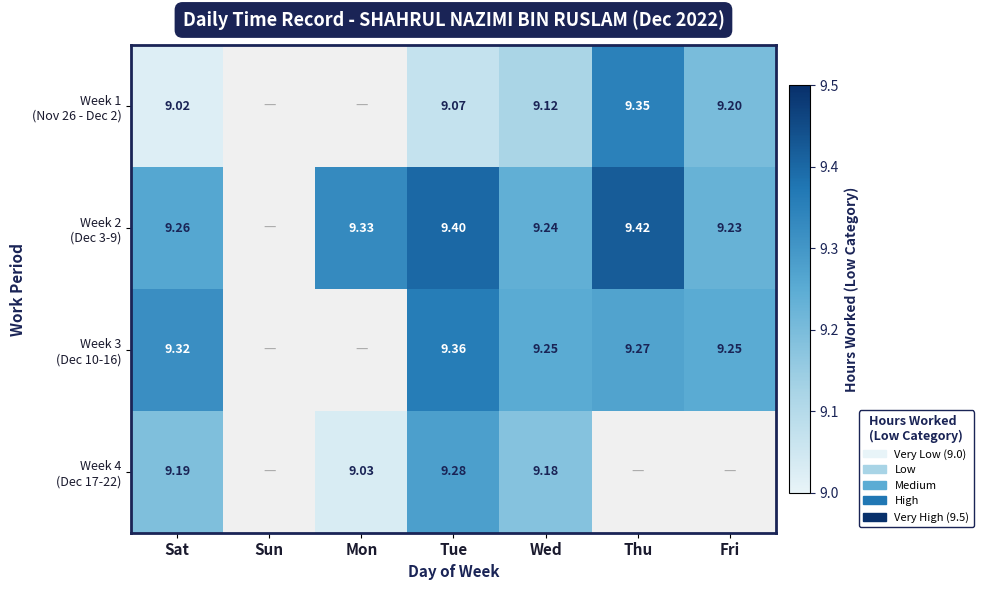

Rank the series by their maximum value, from highest to lowest.

Week 2 (Dec 3-9), Week 3 (Dec 10-16), Week 1 (Nov 26 - Dec 2), Week 4 (Dec 17-22)